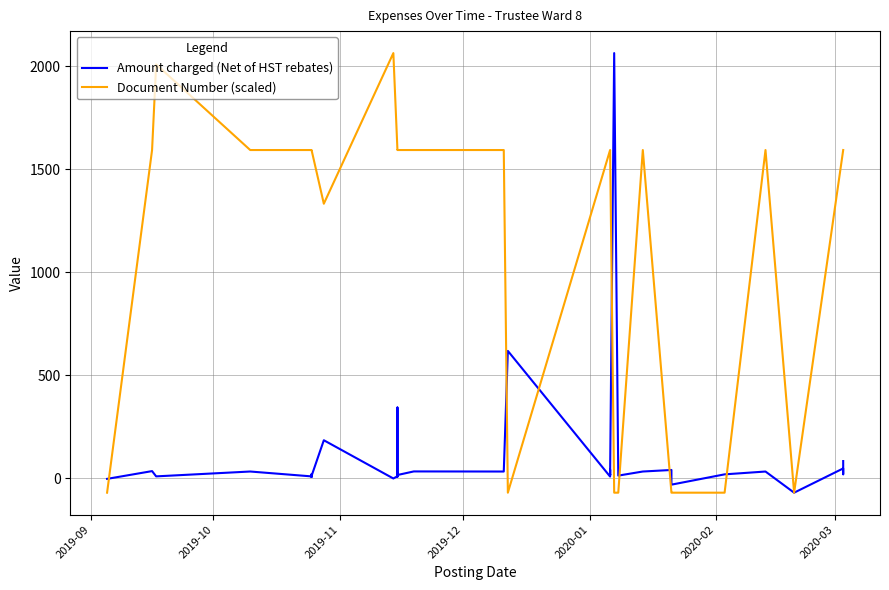

Which series ends up on top after the final intersection of Document Number (scaled) and Amount charged (Net of HST rebates)?

Document Number (scaled)